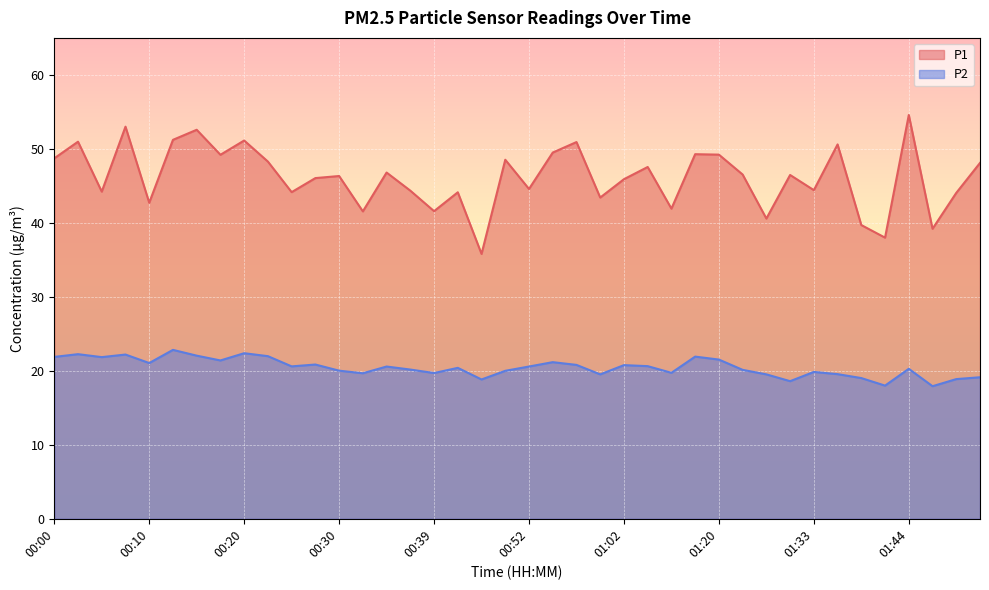

Rank the categories by P1 value from highest to lowest.

01:44, 00:08, 00:15, 00:12, 00:20, 00:03, 00:57, 01:36, 00:54, 01:09, 01:20, 00:17, 00:00, 00:49, 00:22, 01:51, 01:04, 00:34, 01:25, 01:30, 00:30, 00:27, 01:02, 00:52, 01:33, 00:37, 00:05, 00:25, 00:42, 01:49, 00:59, 00:10, 01:07, 00:39, 00:32, 01:28, 01:39, 01:46, 01:41, 00:47